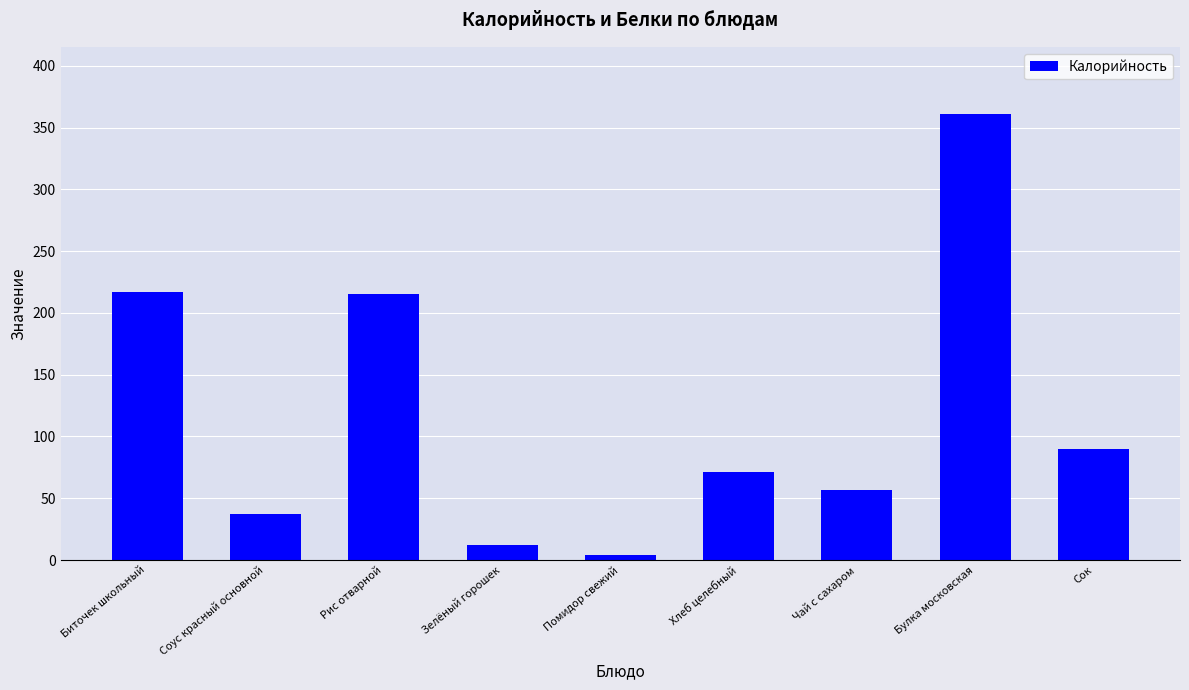

Approximately how many times larger is the value at Рис отварной compared to Хлеб целебный?

3.0